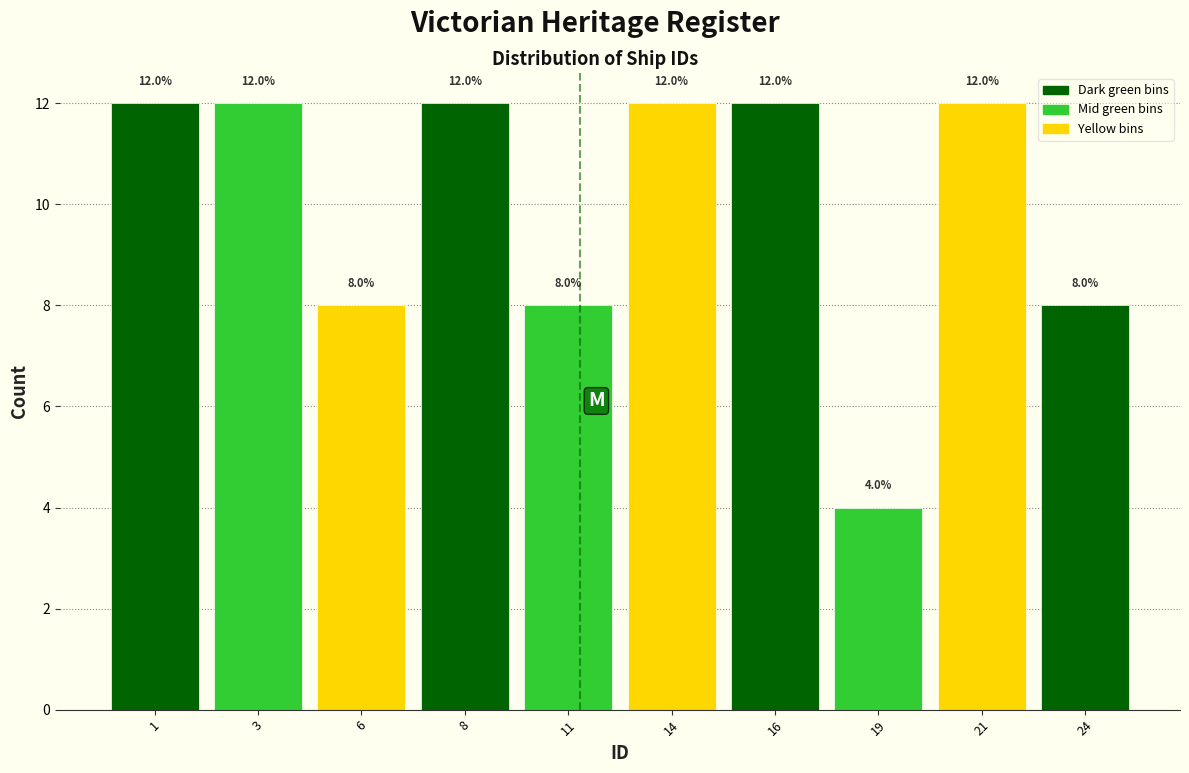

Reading left to right, list all the values displayed in this chart.

12	12	8	12	8	12	12	4	12	8